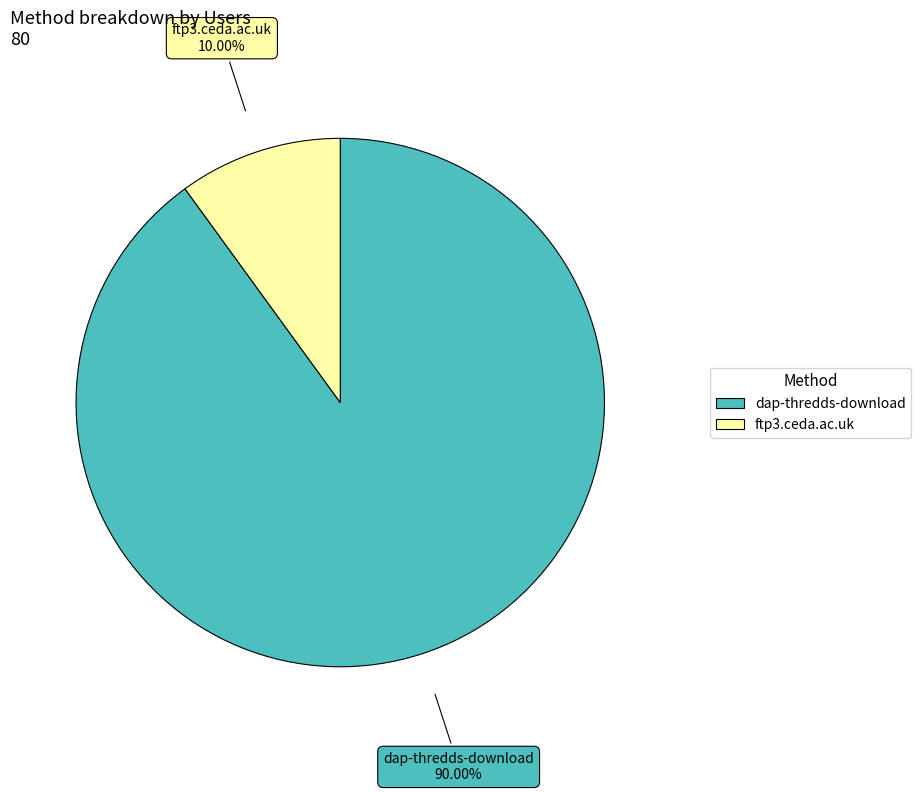

To the nearest percent, what is the combined percentage of ftp3.ceda.ac.uk and dap-thredds-download?

100%